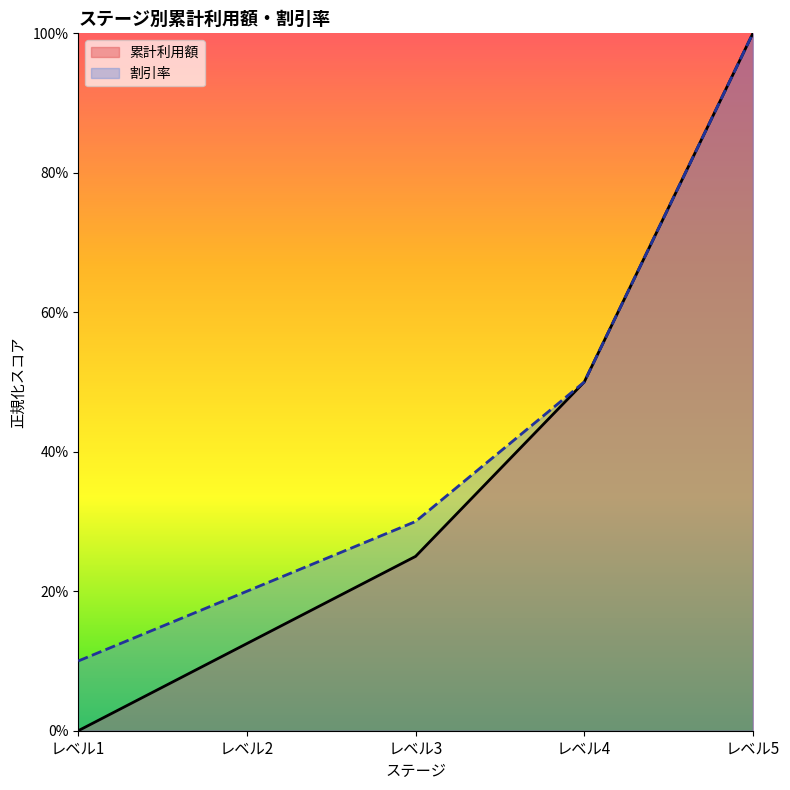

How many 累計利用額 values are between 0 and 1?

5